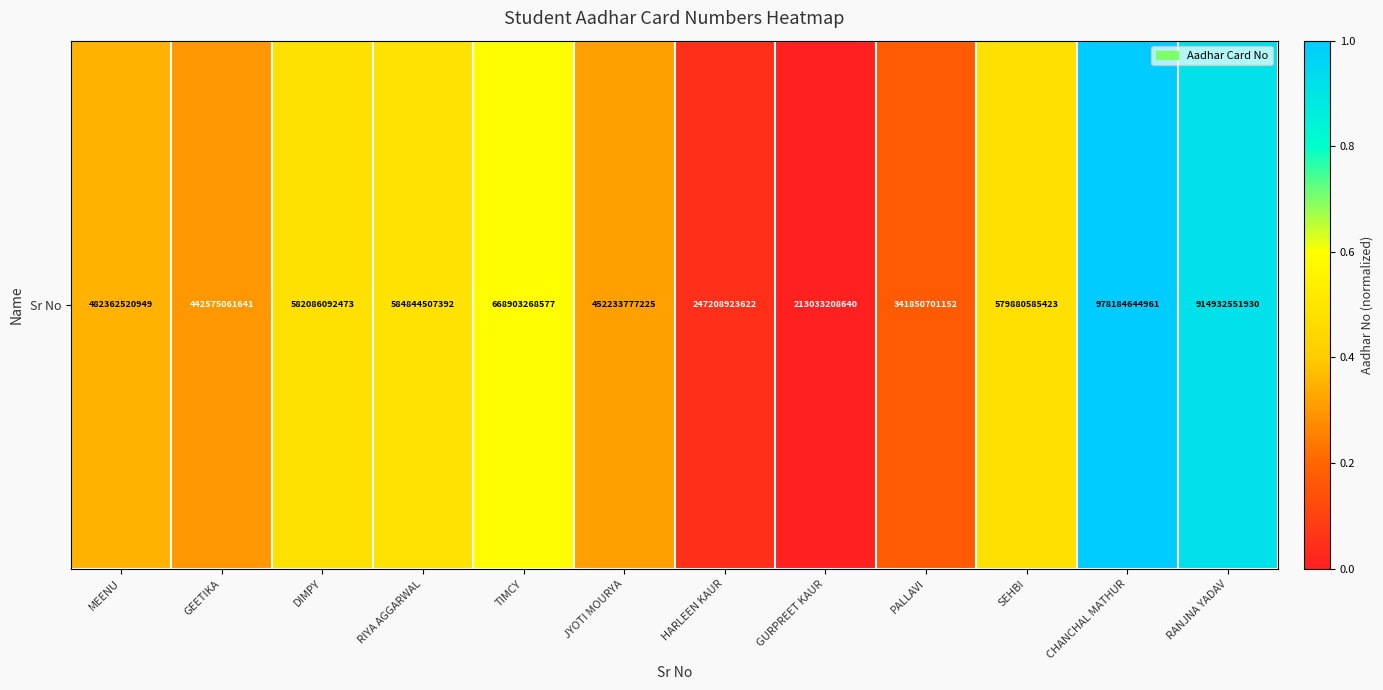

Reading left to right, extract all data points from this chart.

0.4	0.3	0.5	0.5	0.6	0.3	0.0	0.0	0.2	0.5	1.0	0.9